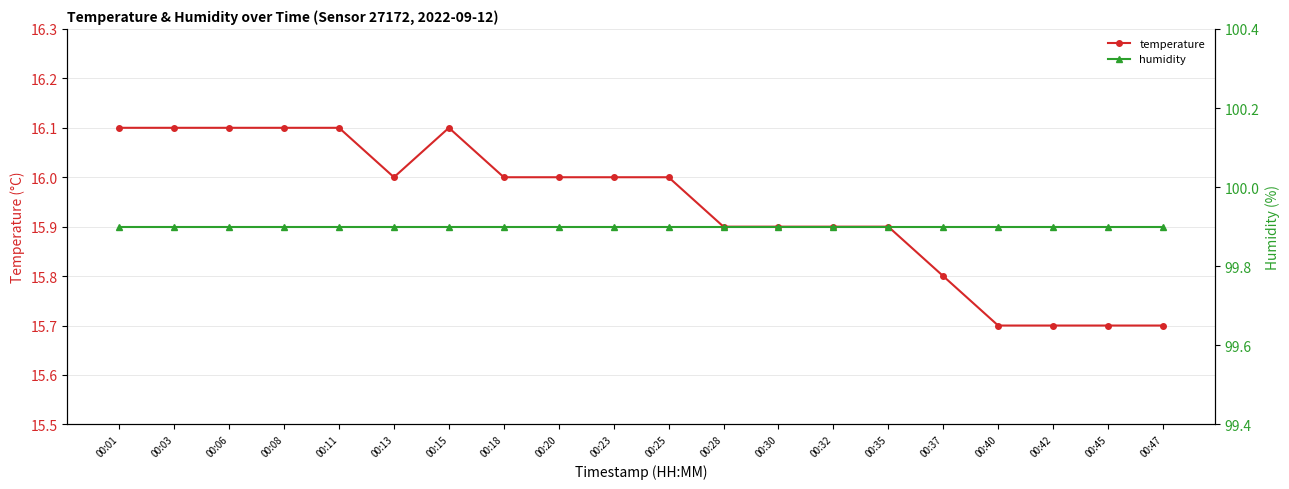

How many lines are shown in the chart?

2